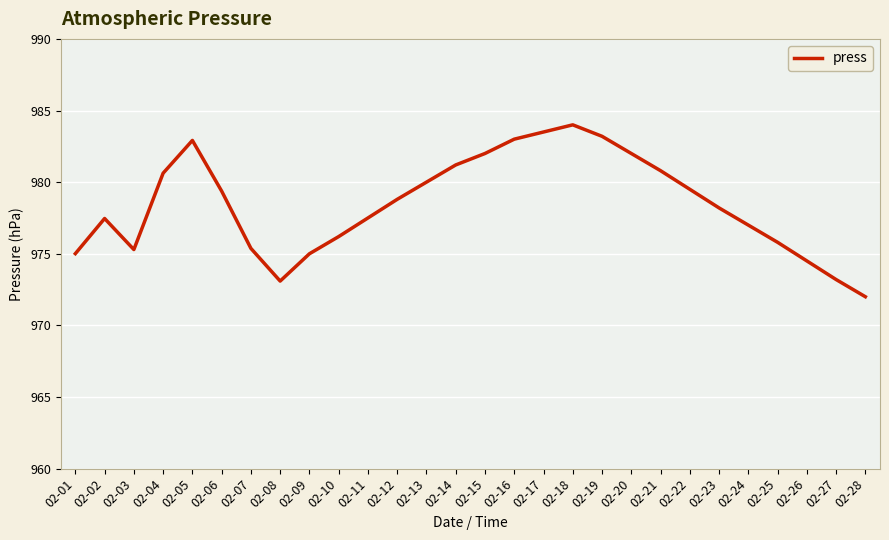

Approximately how many times larger is the value at 02-03 compared to 02-27?

1.0